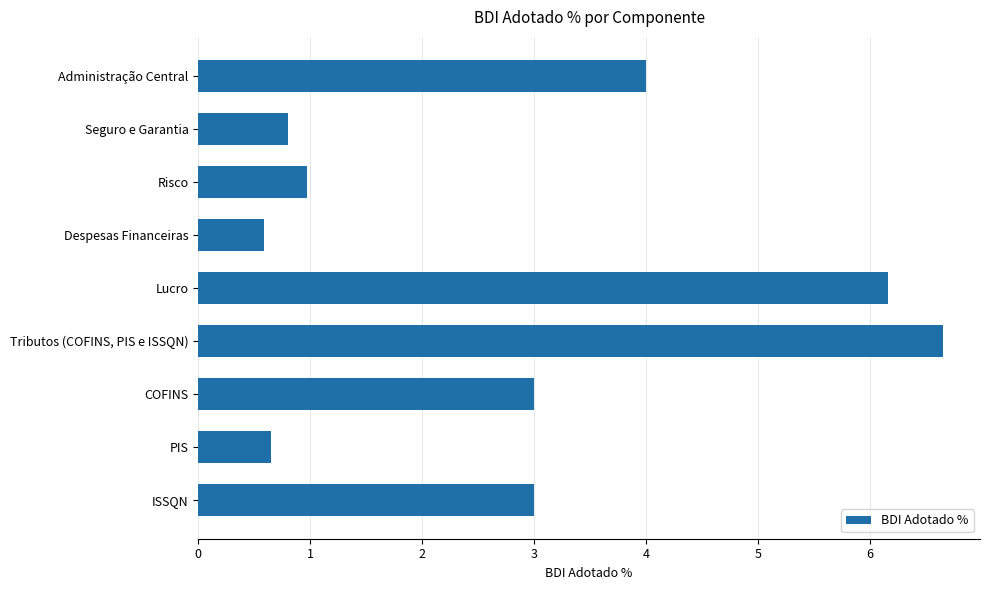

Reading top to bottom, what are all the values shown in this chart?

Administração Central=4.0	Seguro e Garantia=0.8	Risco=1.0	Despesas Financeiras=0.6	Lucro=6.2	Tributos (COFINS, PIS e ISSQN)=6.7	COFINS=3.0	PIS=0.7	ISSQN=3.0